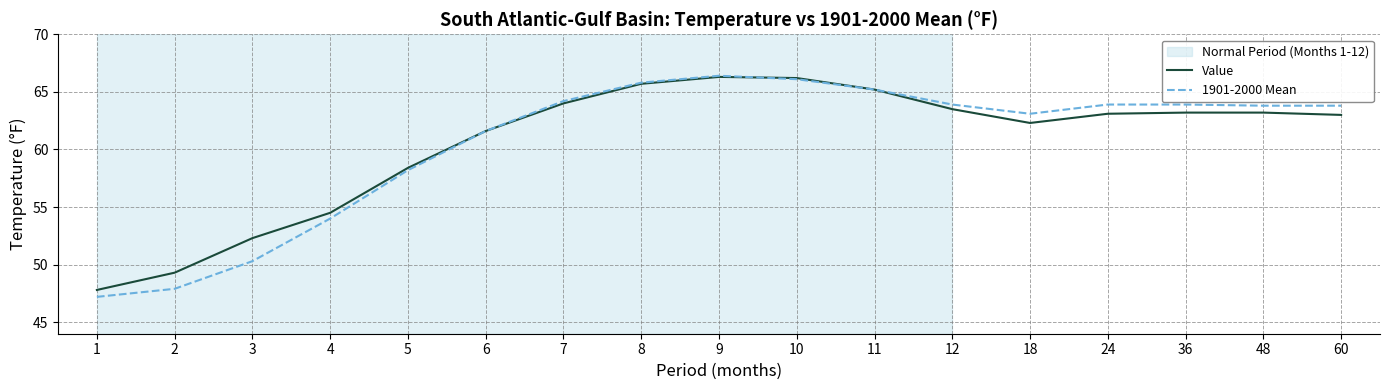

What is the sum of all Value values?

1029.6